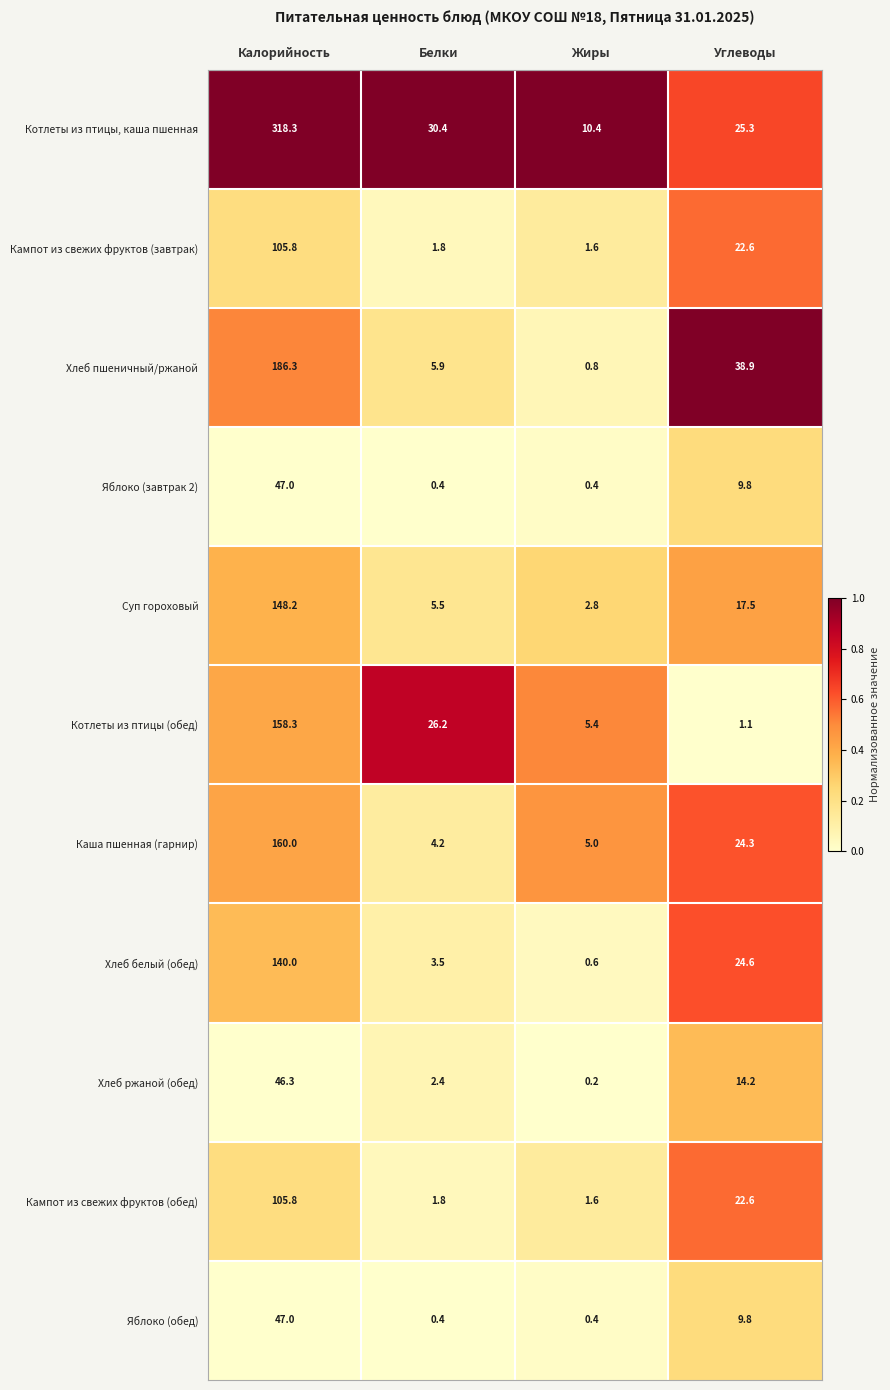

True or false: Котлеты из птицы, каша пшенная has a value of 8.6 at Углеводы.

False